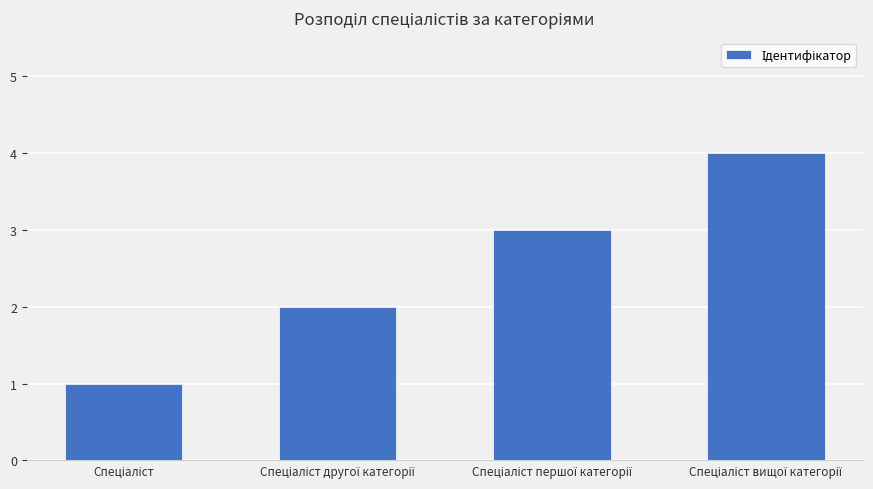

What is the sum of all values?

10